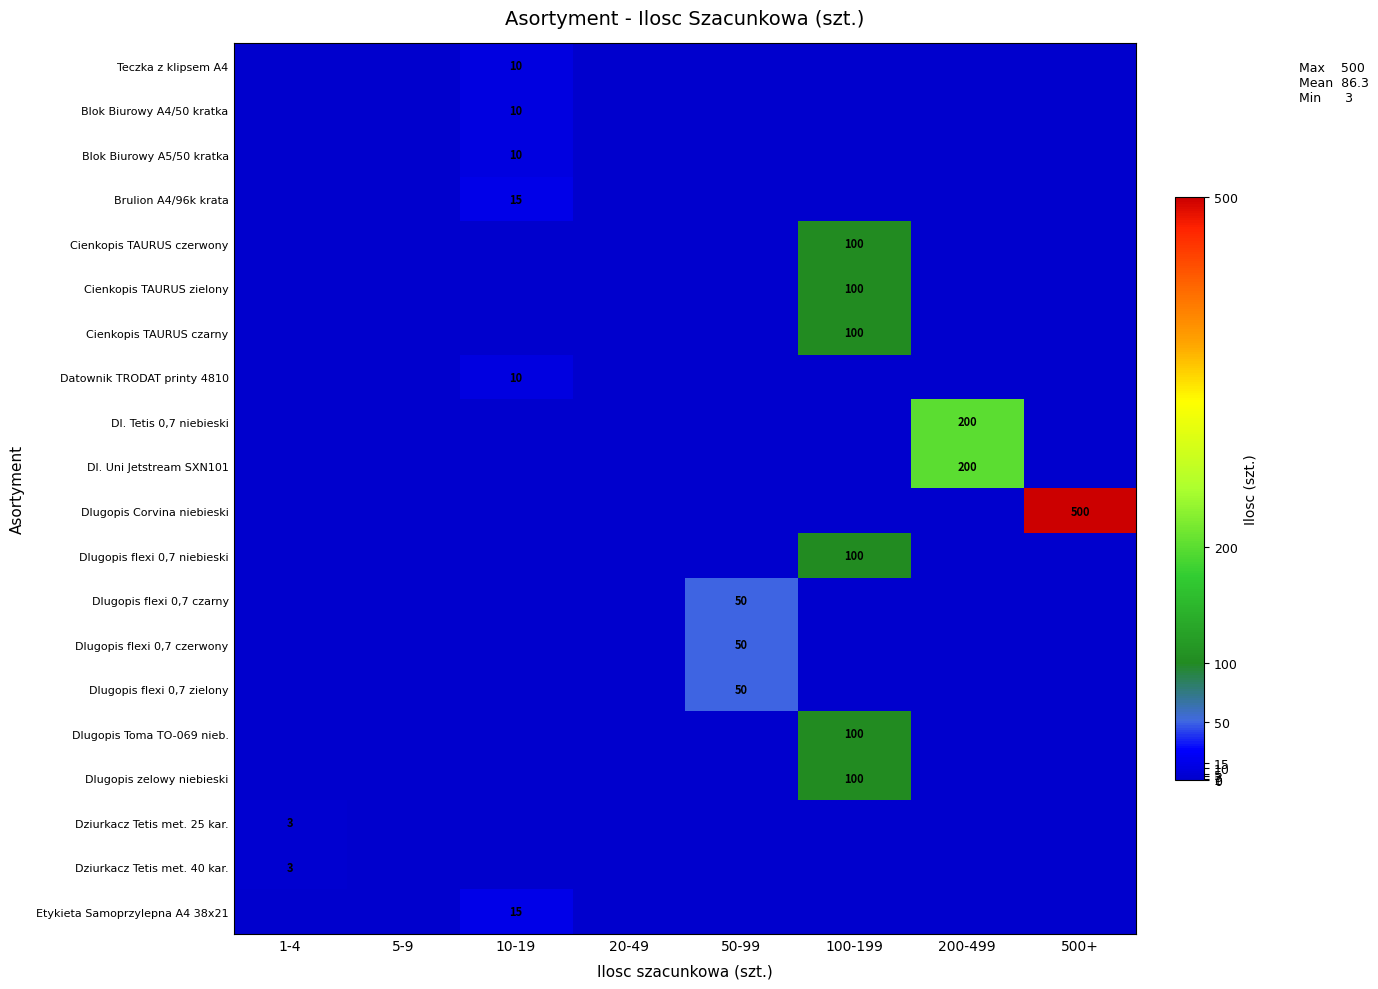

True or false: Teczka z klipsem A4 has a value of 14 at 10-19.

False